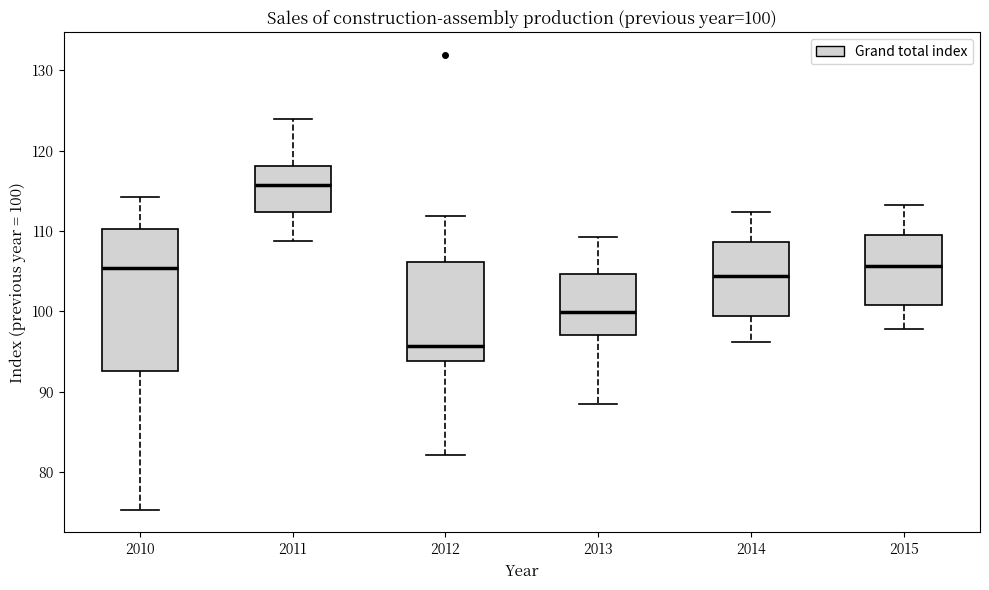

Comparing the boxes themselves (not the whiskers), which one is the tallest?

2010